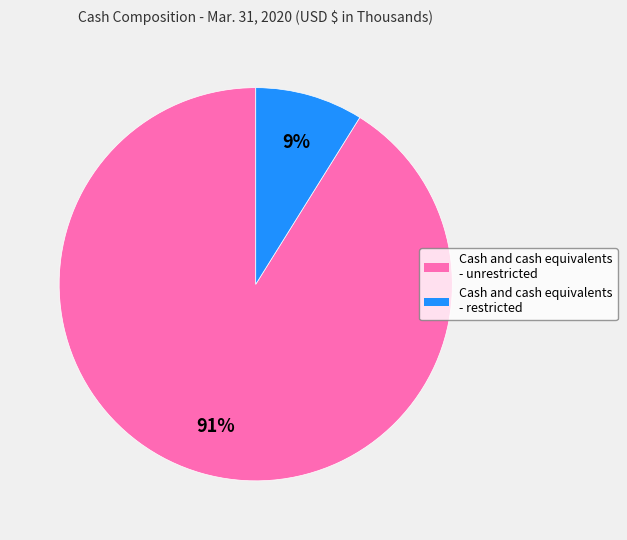

Which has a higher value, Cash and cash equivalents - restricted or Cash and cash equivalents - unrestricted?

Cash and cash equivalents - unrestricted